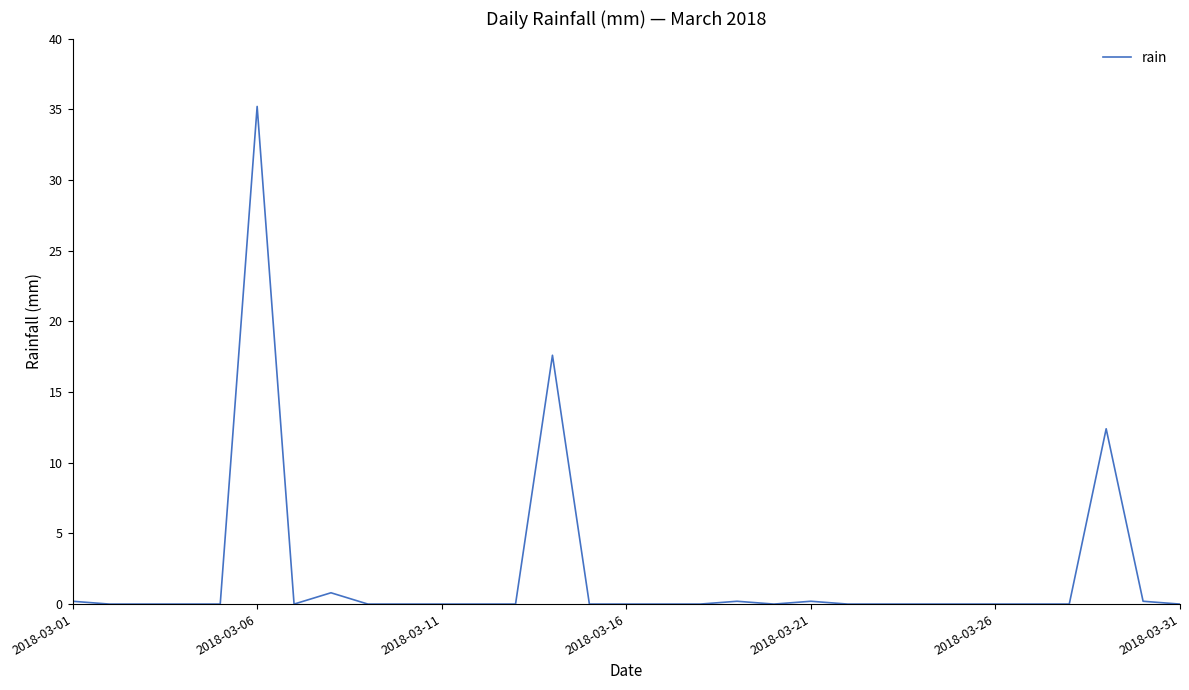

Does the chart have visible grid lines?

No